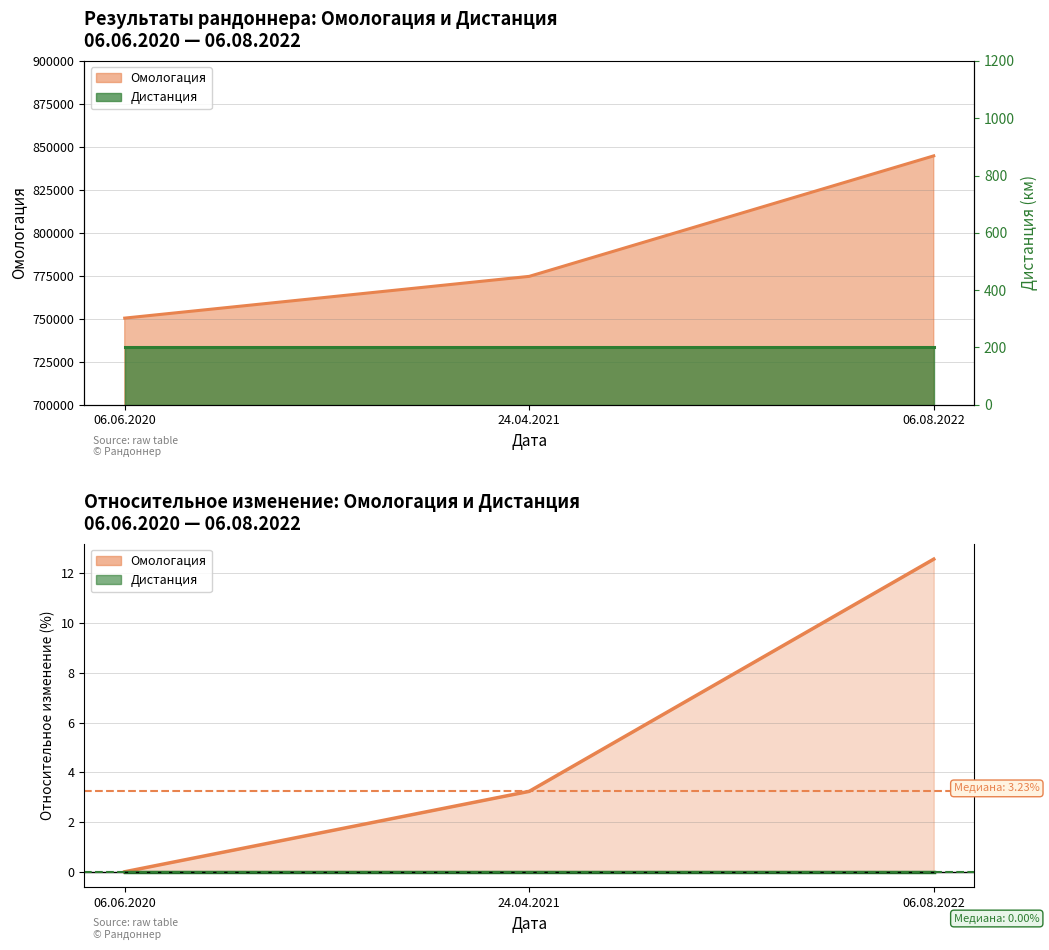

Between 24.04.2021 and 06.08.2022, which series saw the biggest shift?

Омологация